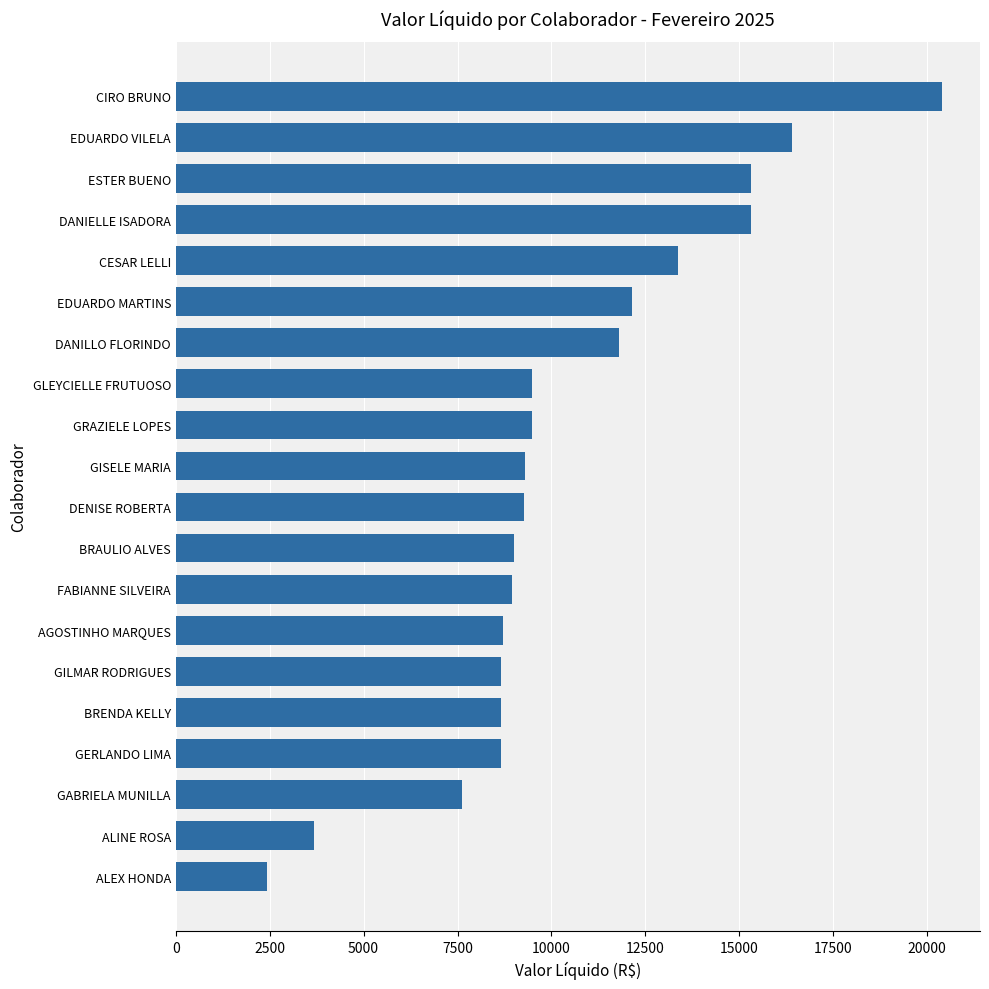

Which category has the highest value across all series?

CIRO BRUNO